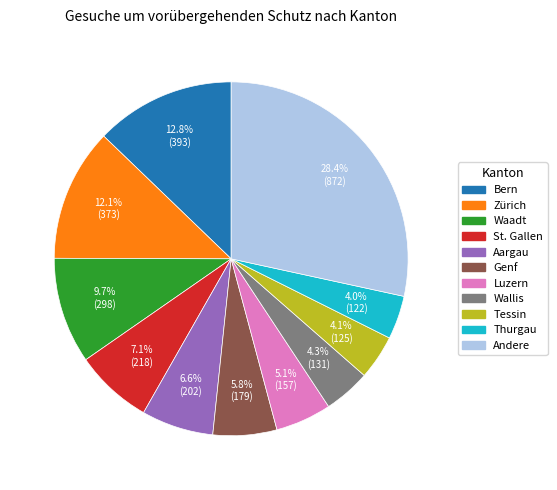

Does St. Gallen account for over 50% of the chart?

No